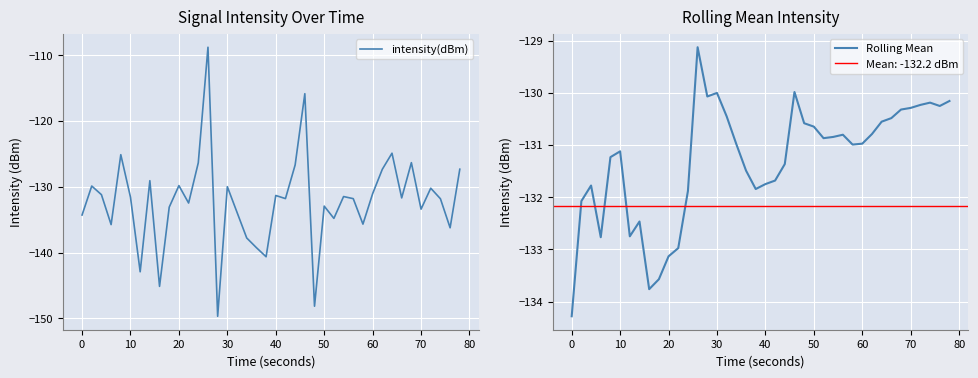

What is the sum of all intensity(dBm) values?

-5286.9